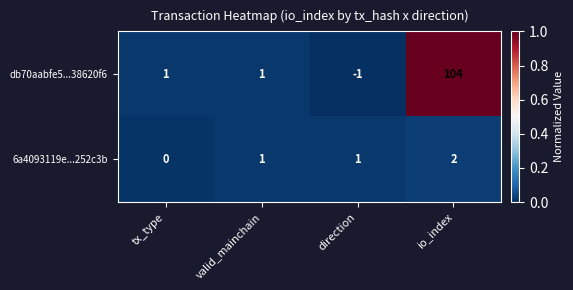

Rank the series by their maximum value, from lowest to highest.

6a4093119e...252c3b, db70aabfe5...38620f6